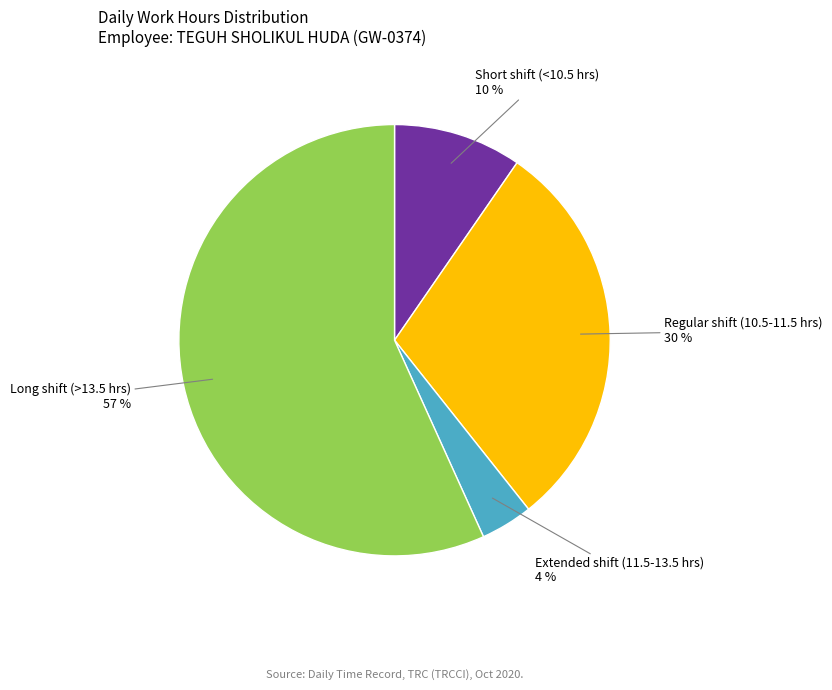

Between Extended shift (11.5-13.5 hrs) and Regular shift (10.5-11.5 hrs), which is larger?

Regular shift (10.5-11.5 hrs)